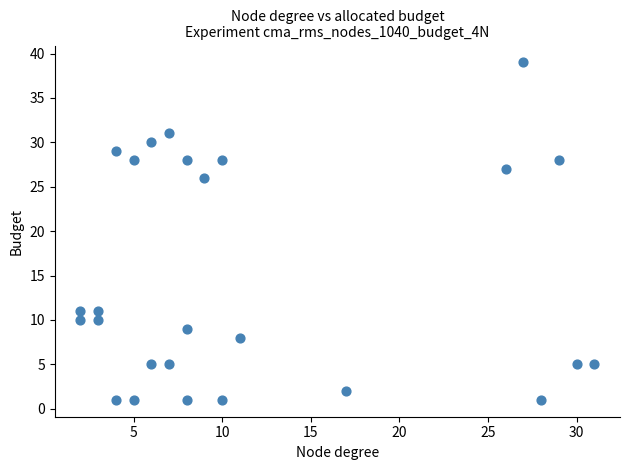

What is the range of Y values (max minus min)?

38